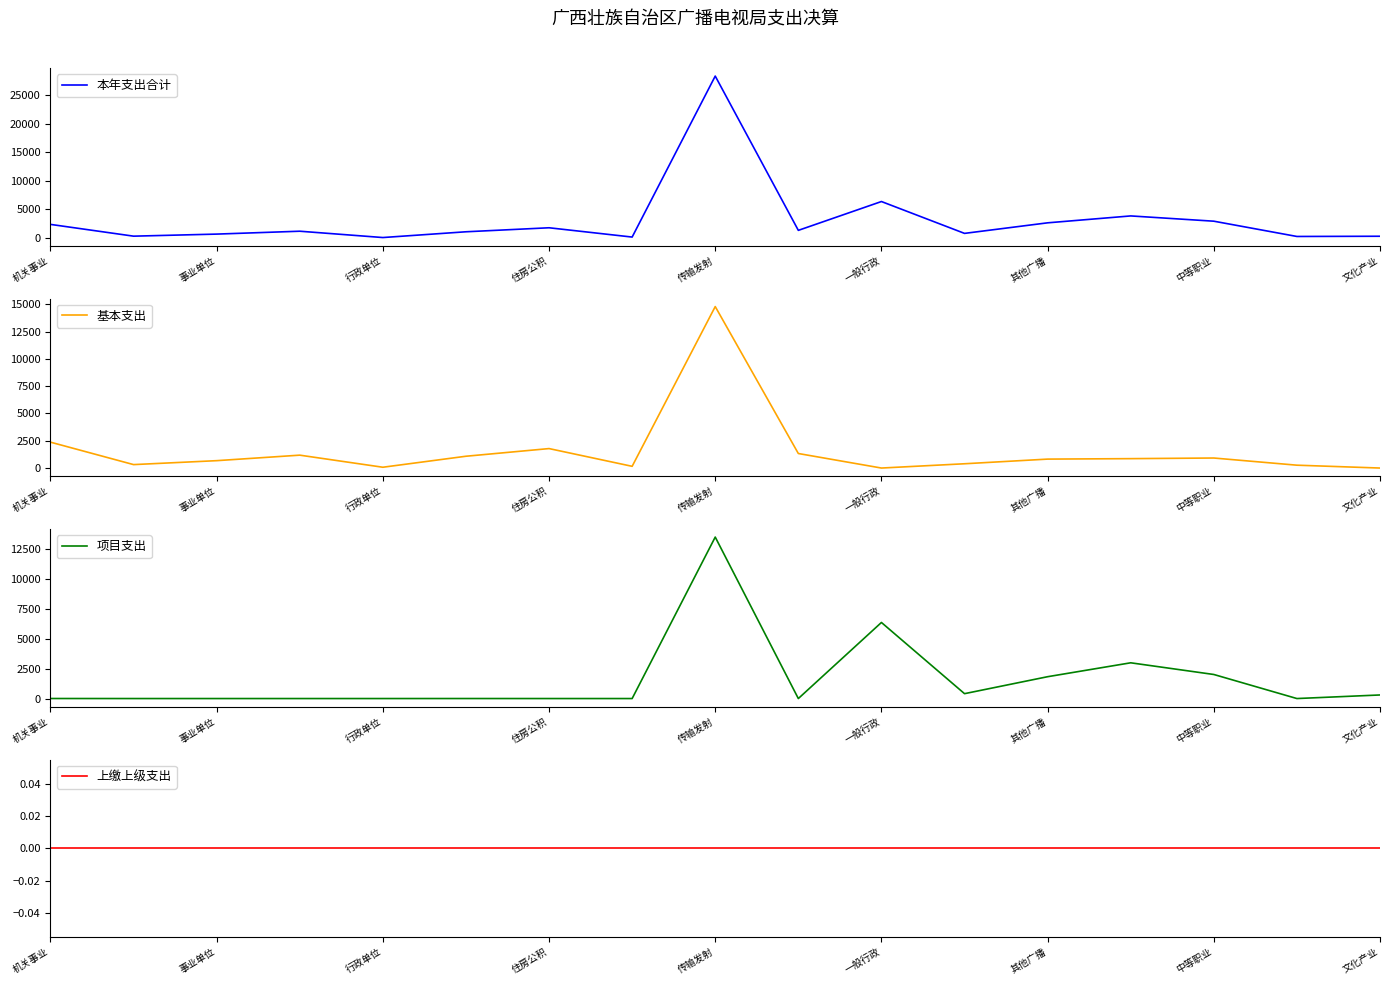

True or false: 基本支出 and 项目支出 cross at least once.

True